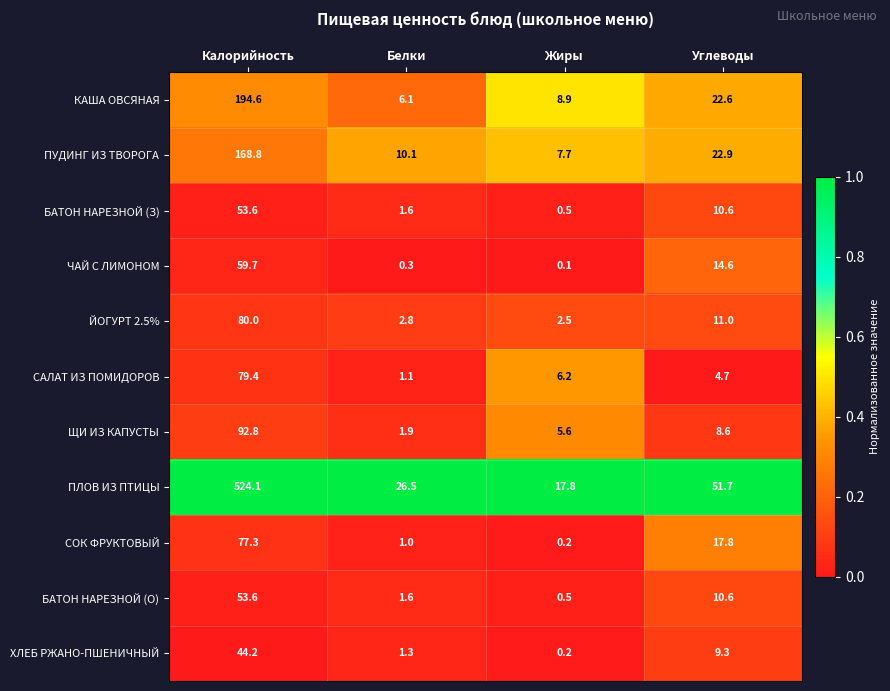

Which category has the highest value across all series?

Калорийность